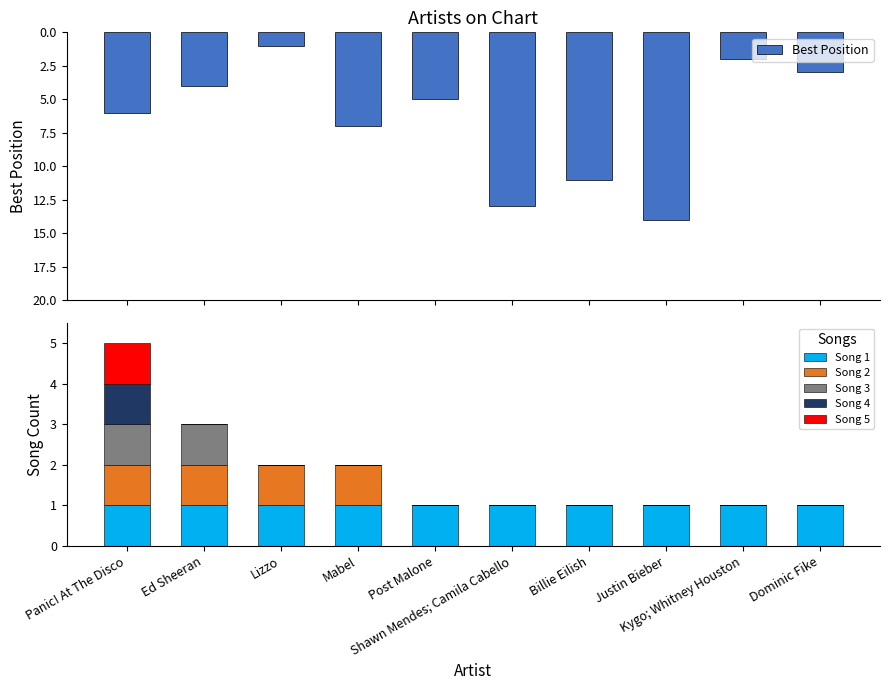

Rank the categories by Song 5 value from lowest to highest.

Ed Sheeran, Lizzo, Mabel, Post Malone, Shawn Mendes; Camila Cabello, Billie Eilish, Justin Bieber, Kygo; Whitney Houston, Dominic Fike, Panic! At The Disco